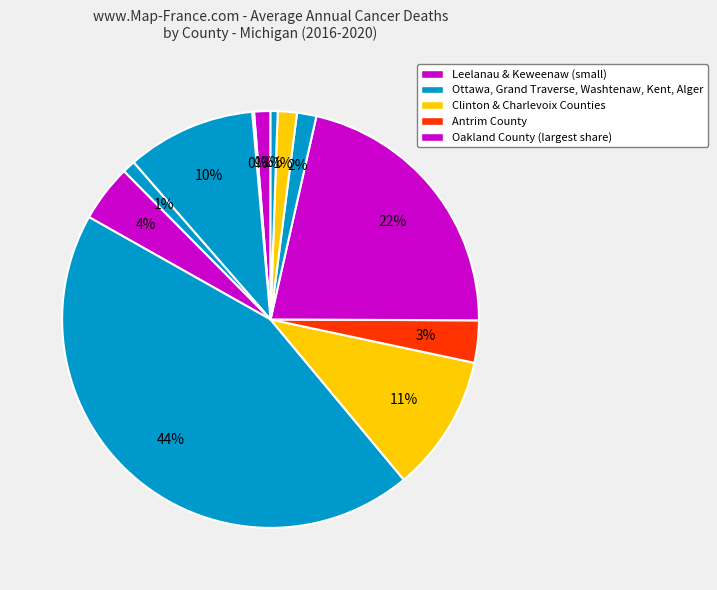

To the nearest percent, what is the average slice percentage?

8%